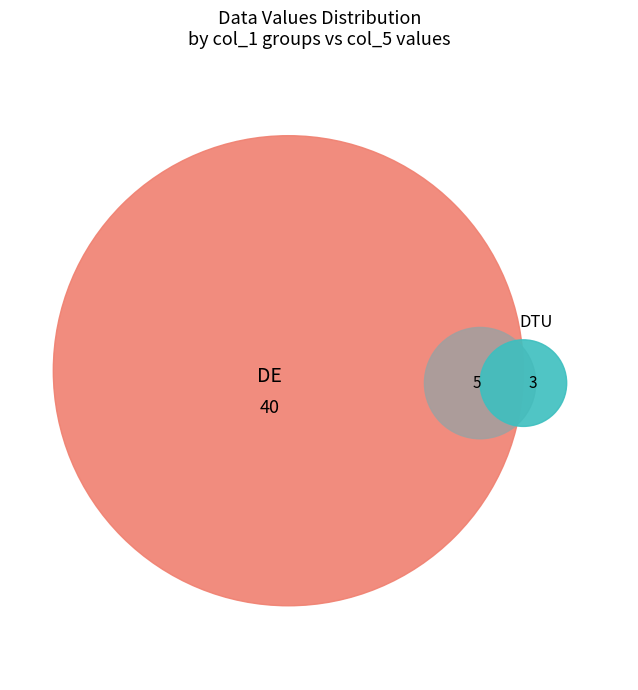

The 2 slice represents 12% of the pie. True or false?

False